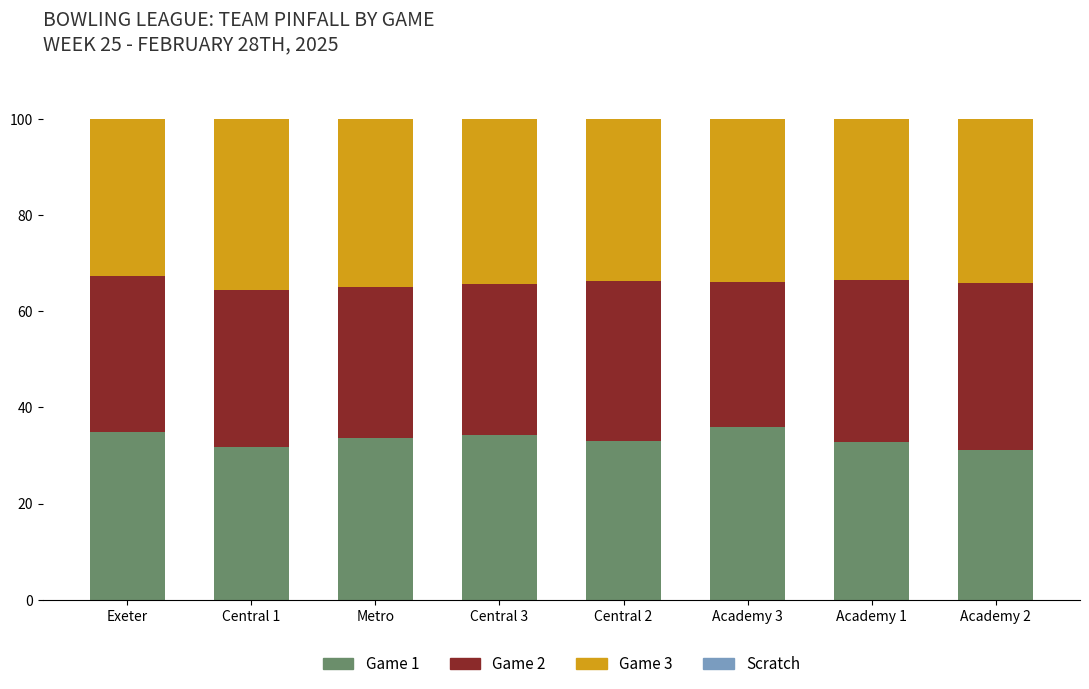

What is the highest value of the Game 1 series?

35.9